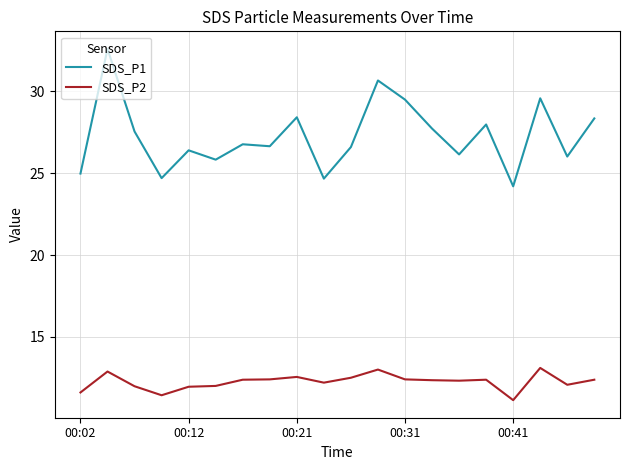

True or false: SDS_P1 and SDS_P2 cross at least once.

False